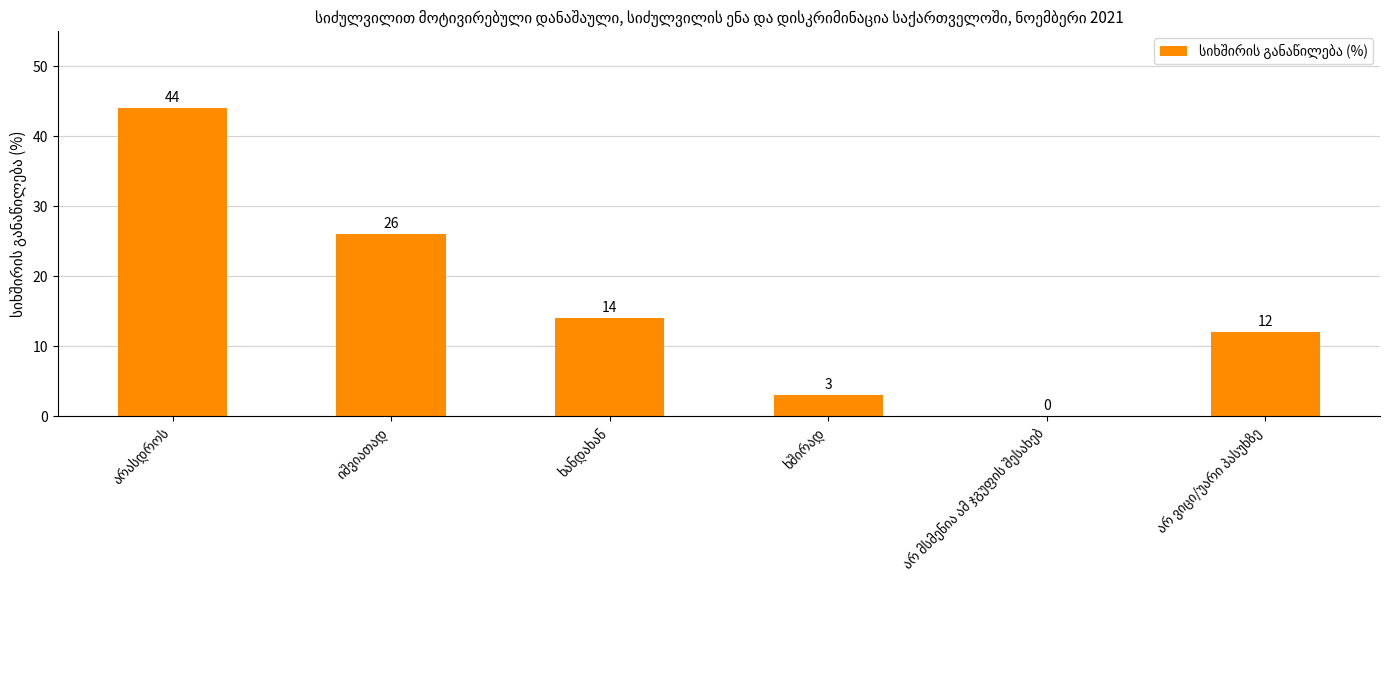

What is the sum of all values?

99